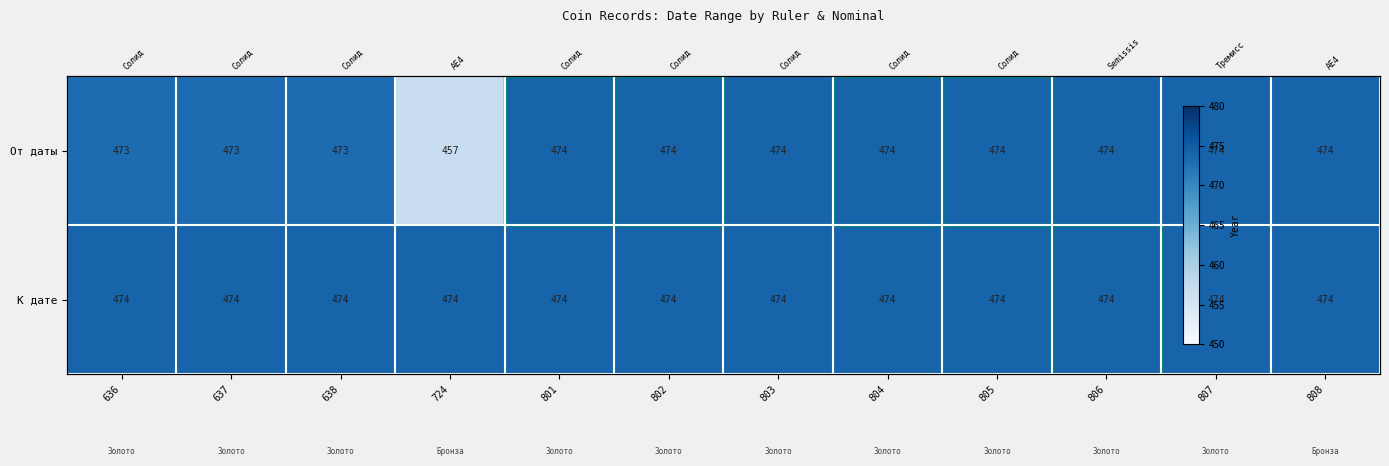

Count the number of data series in this chart.

2